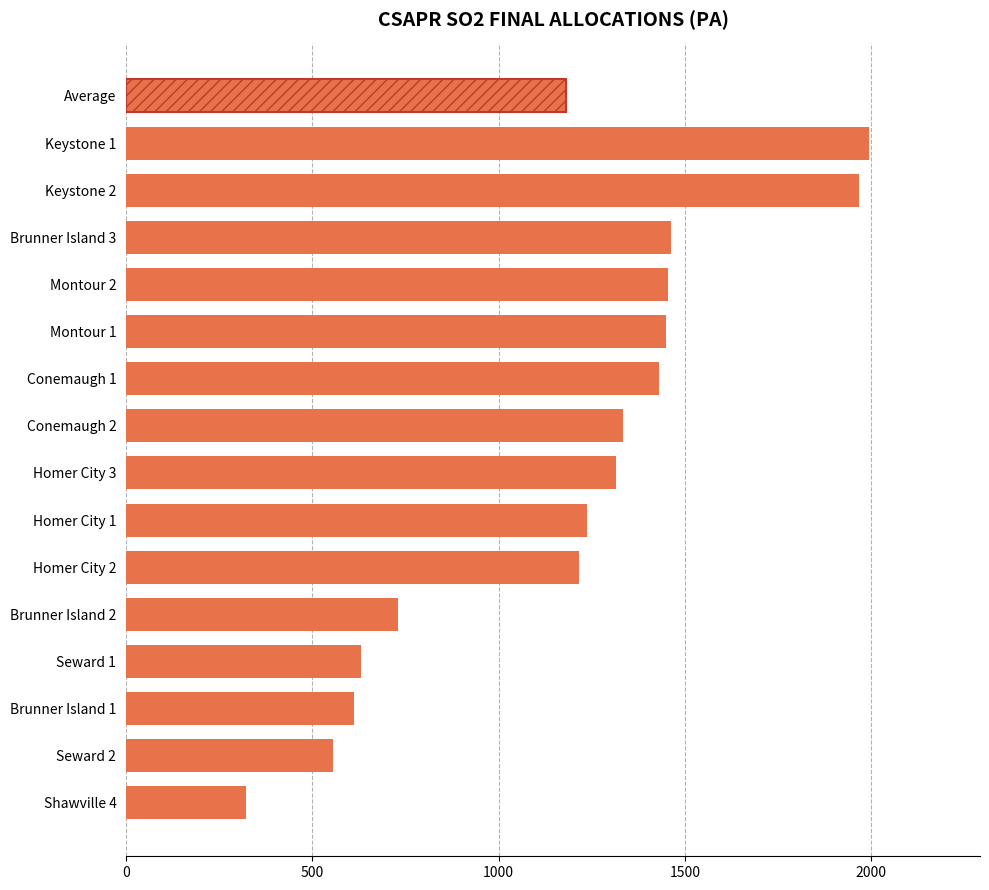

Count the number of values greater than 1315.

7